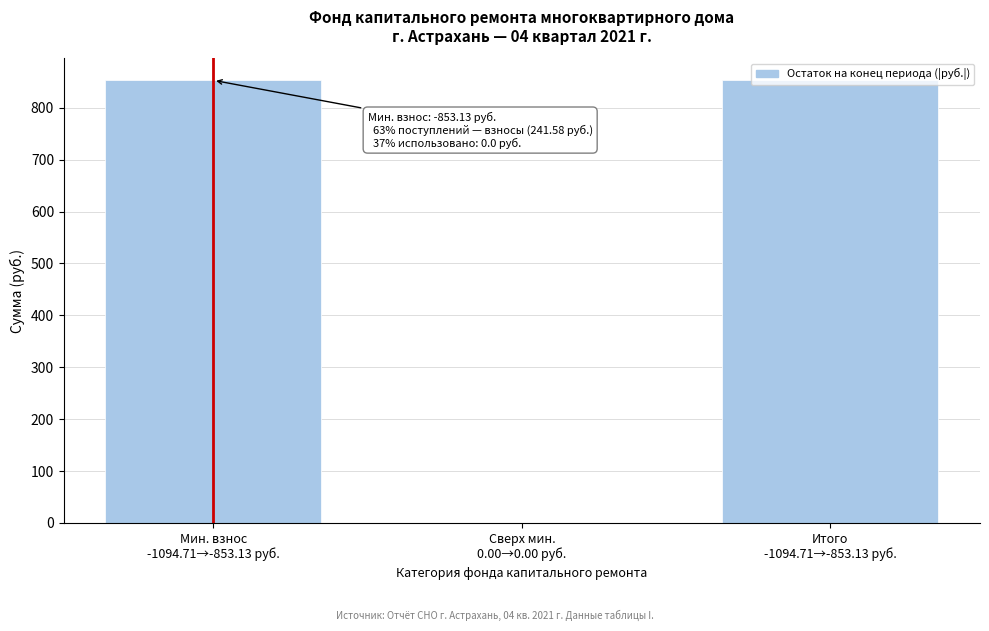

What is the sum of all values?

1706.3